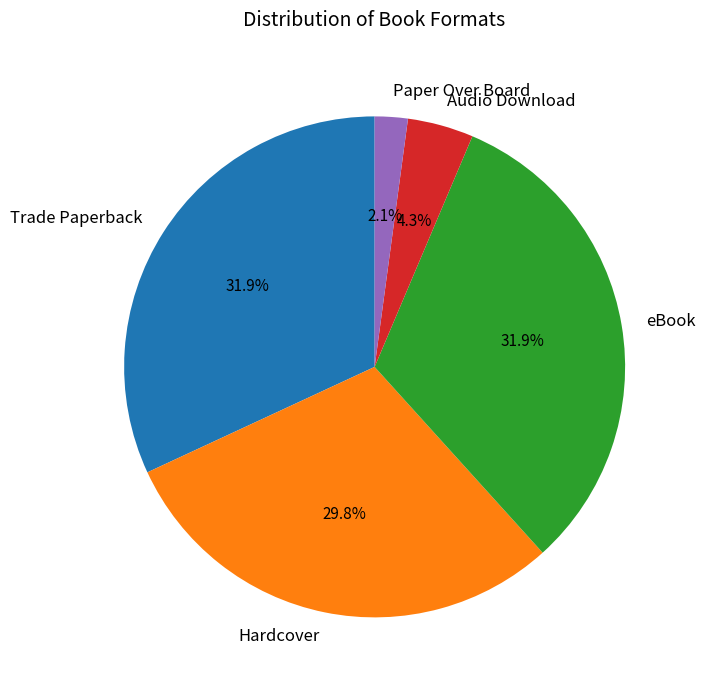

To the nearest percent, what portion does Paper Over Board represent?

2%